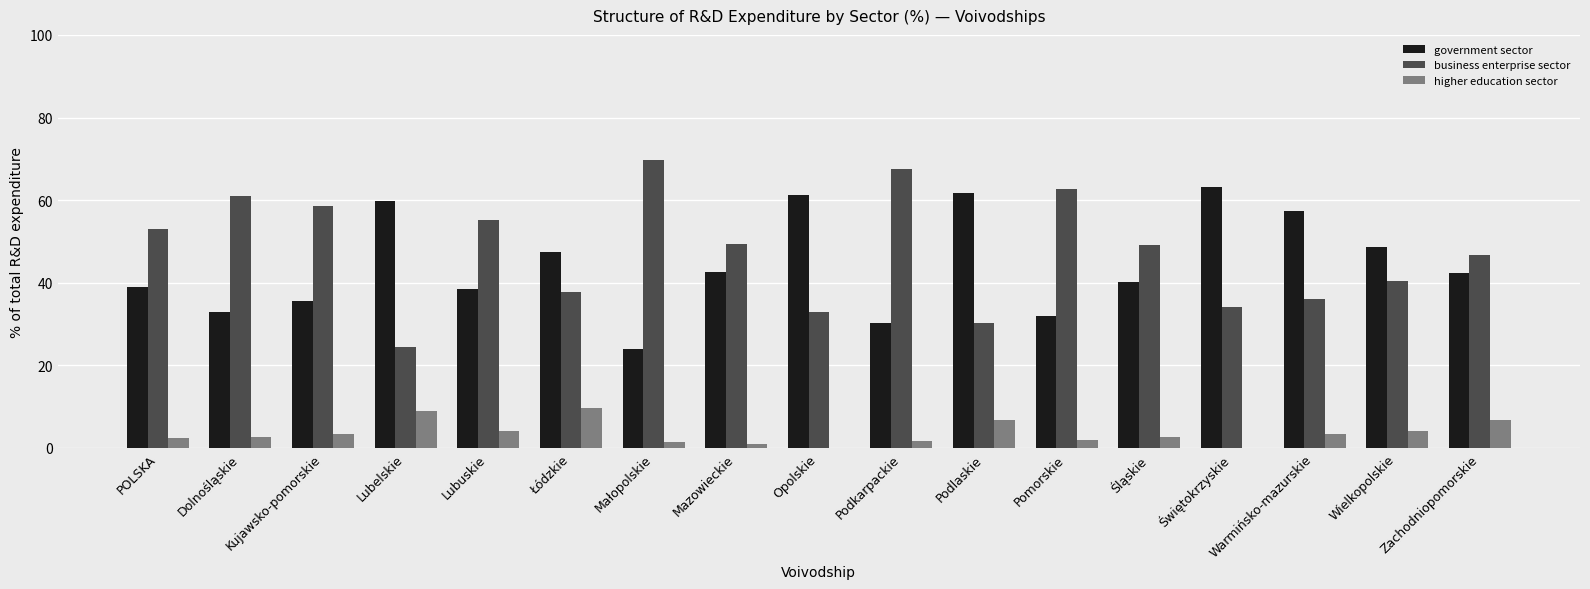

Which series has the widest spread of values?

business enterprise sector